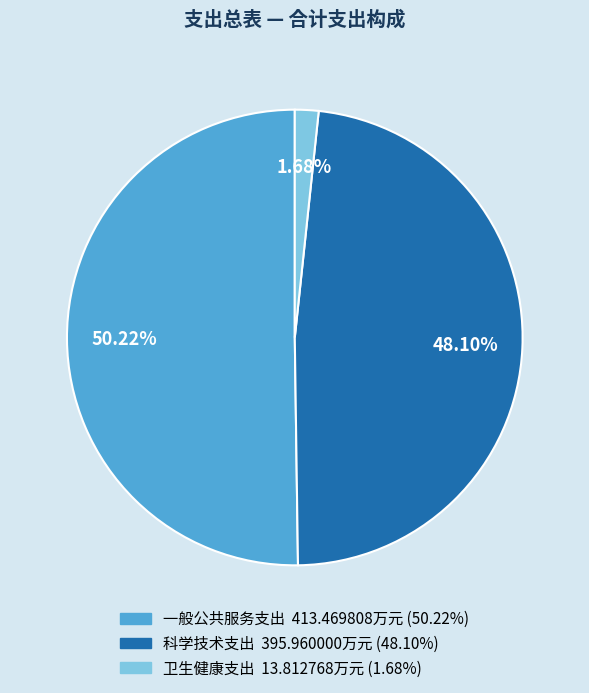

Is it true that 一般公共服务支出 is 62% of the pie?

False